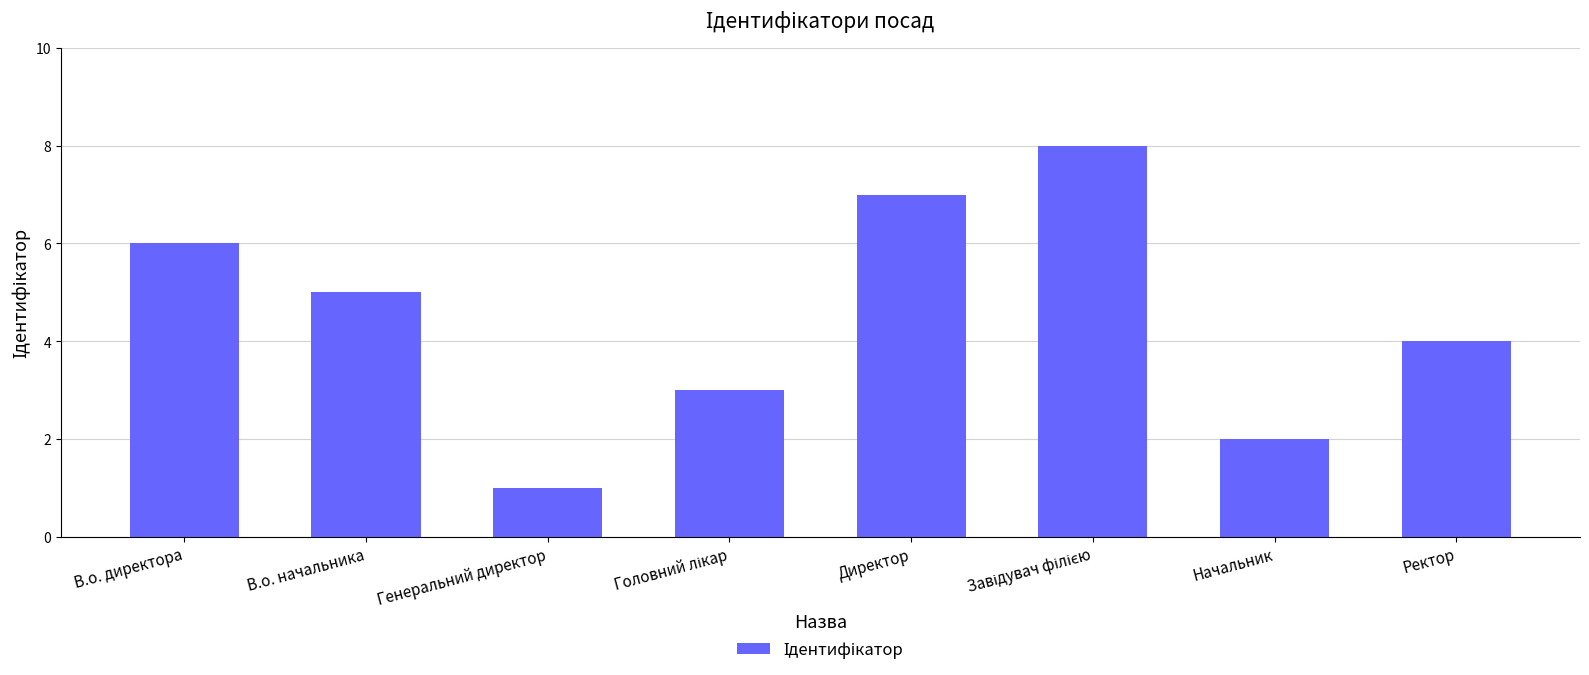

What is the value of the 7th bar from the left?

2